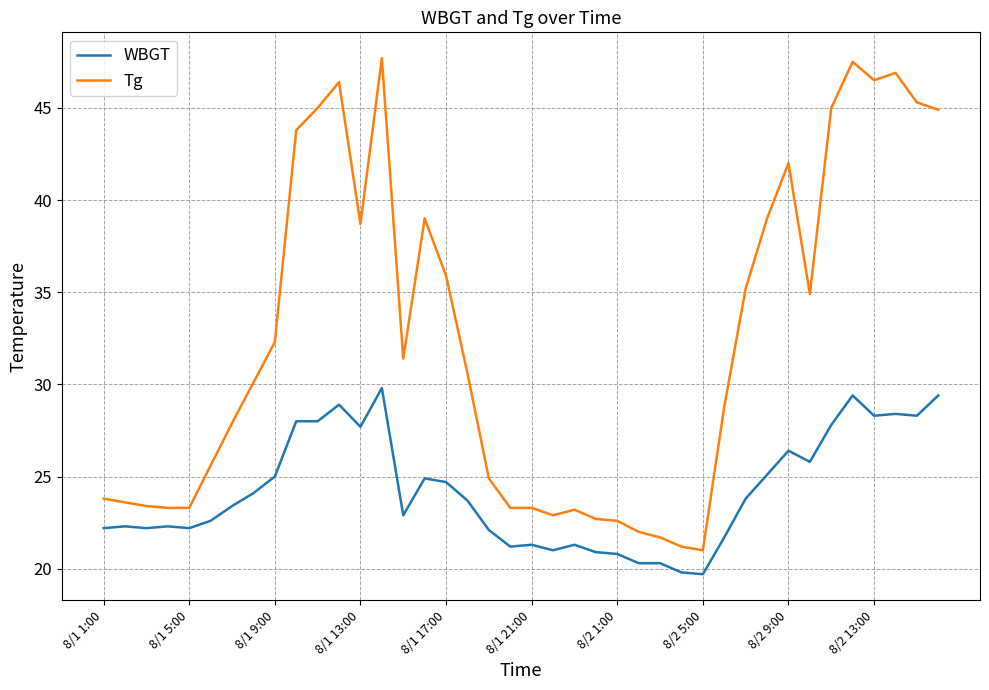

True or false: WBGT and Tg cross at least once.

False